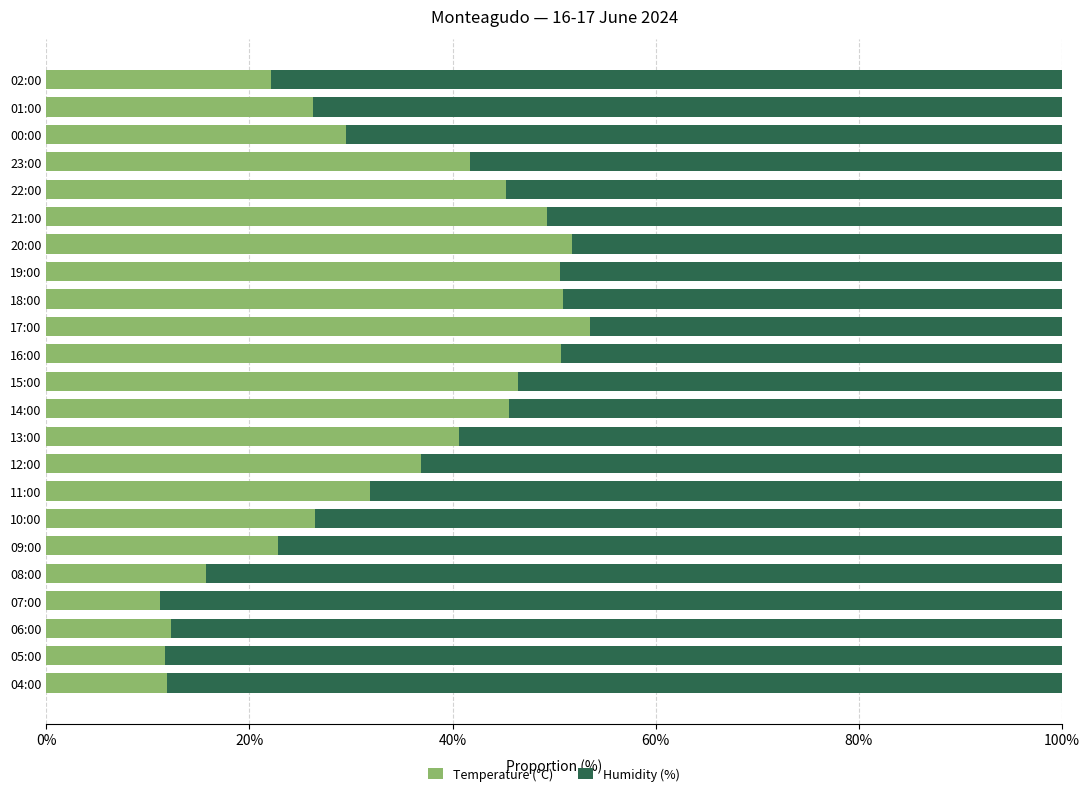

What is the lowest value of the Temperature (°C) series?

11.2